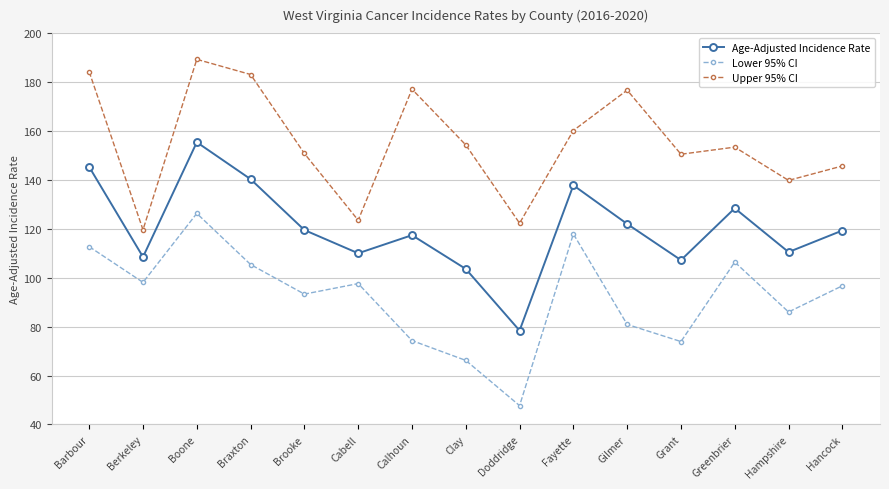

Which series has the widest spread of values?

Lower 95% CI